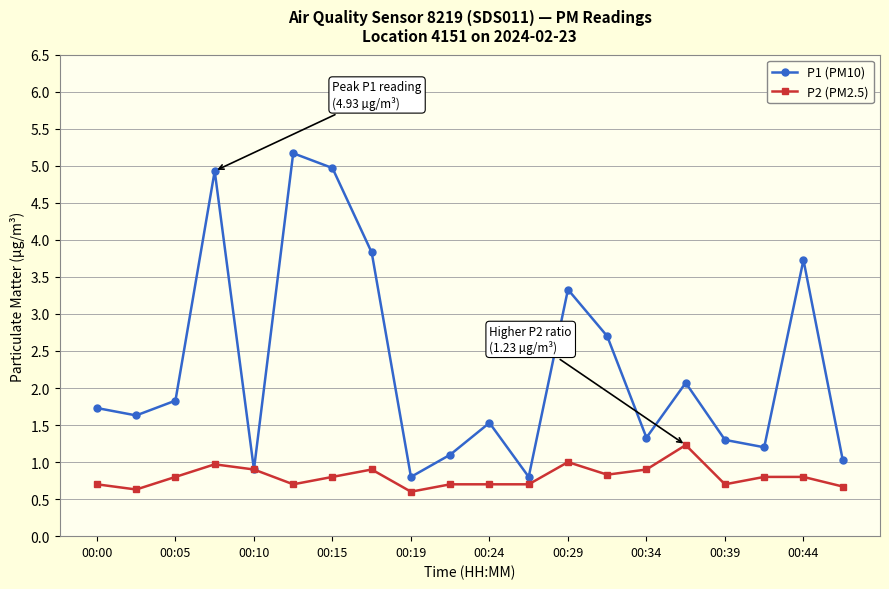

True or false: P2 (PM2.5) has more than 0 interior local peaks.

True